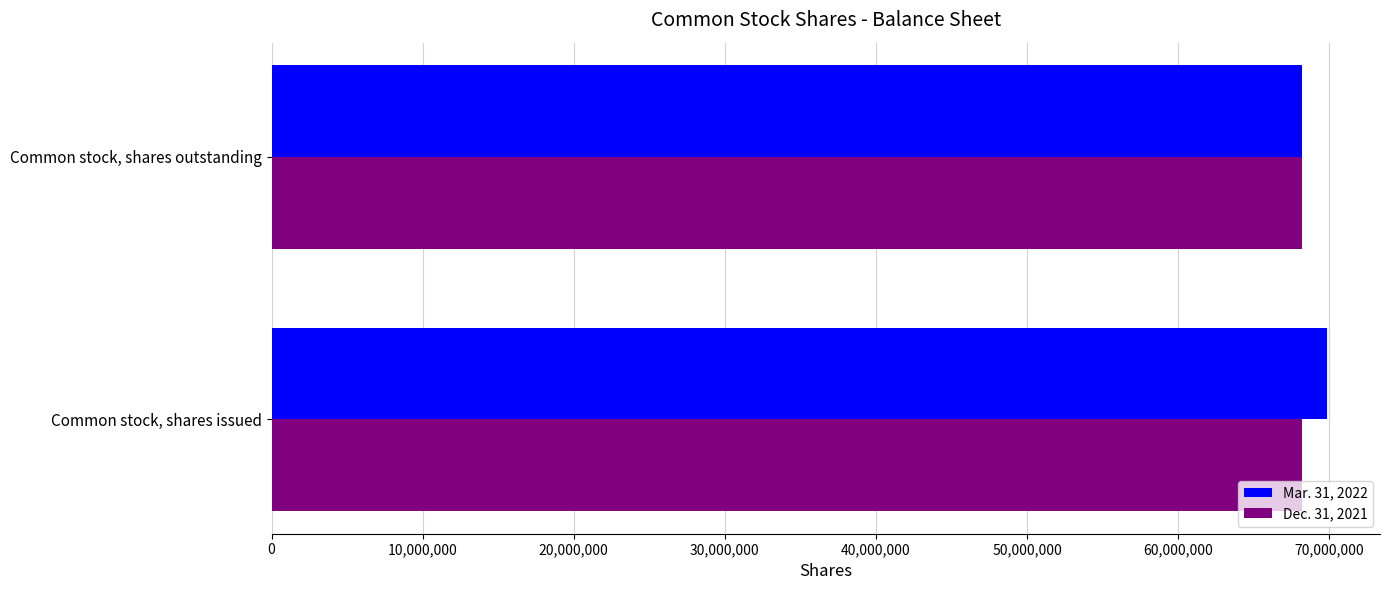

What is the difference between the highest and lowest values at Common stock, shares issued?

1665000